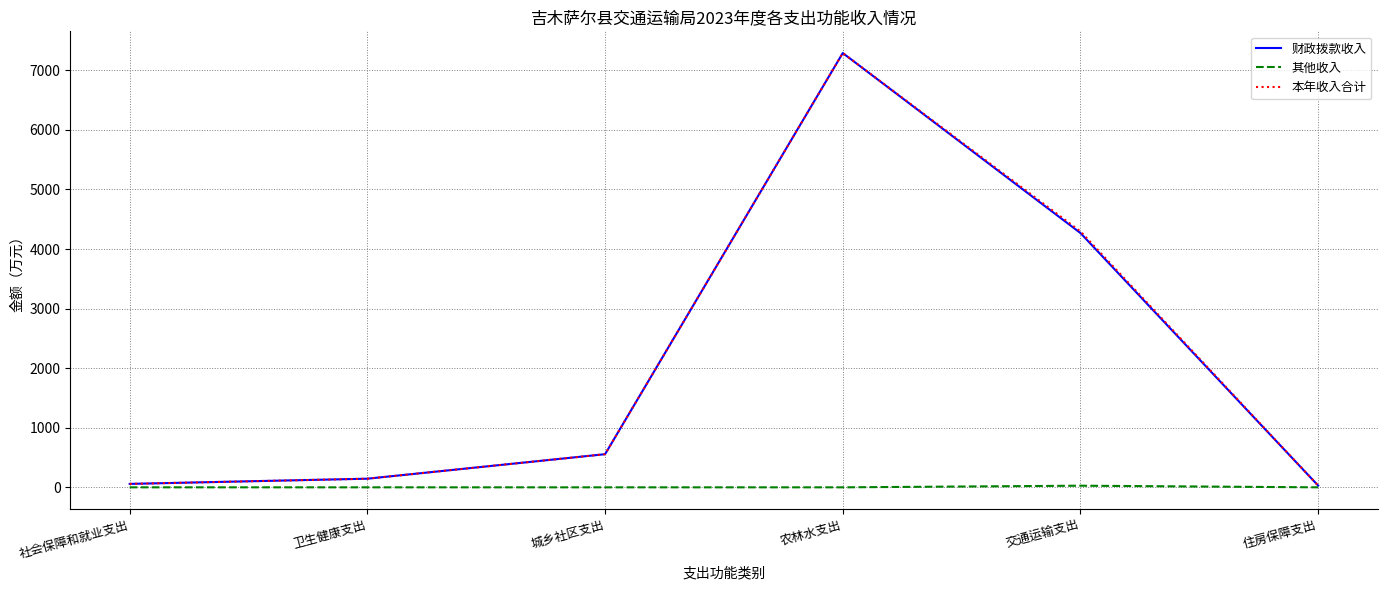

At which category is the sum across all series the highest?

农林水支出